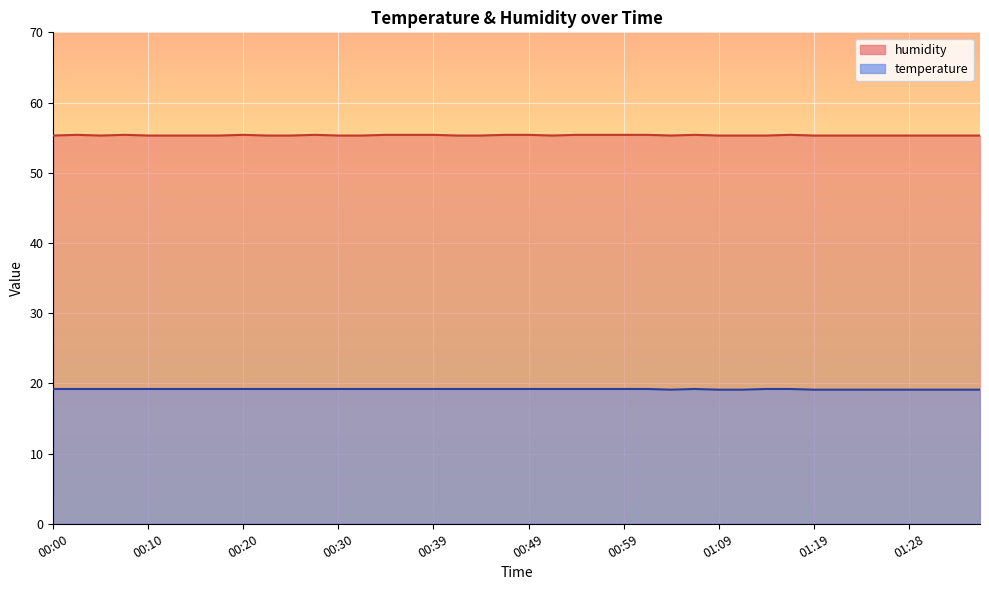

Which series has the largest total across all categories?

humidity